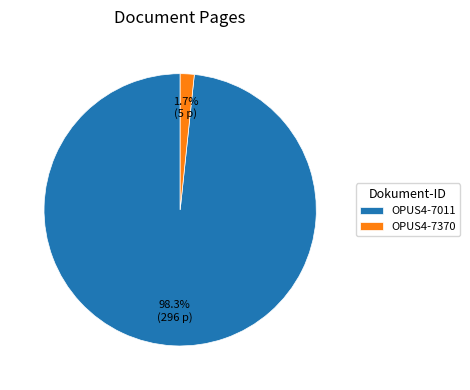

Is there a majority slice in this chart?

Yes